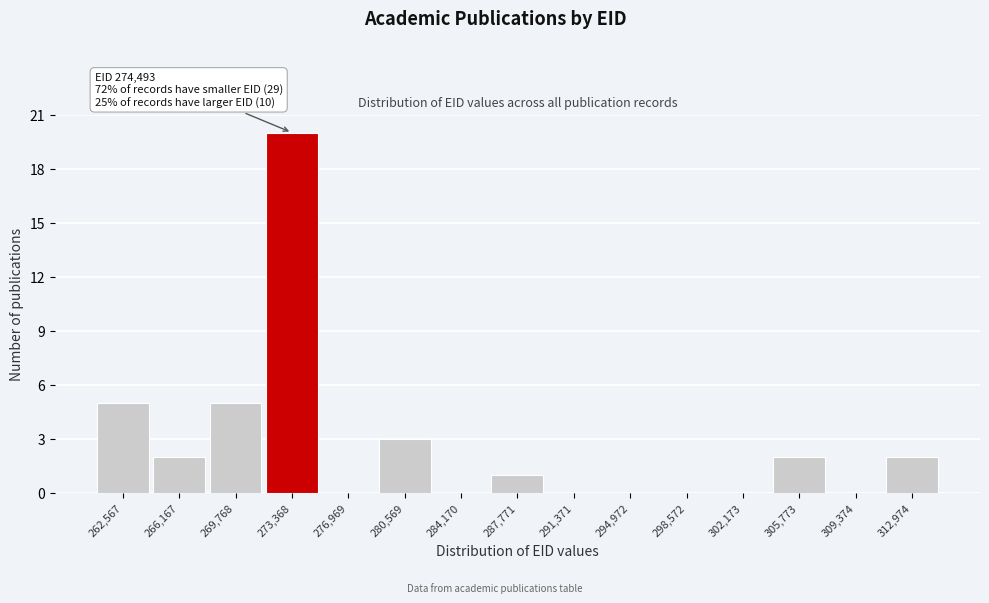

Which range on the x-axis has the tallest bar?

271500 to 275000